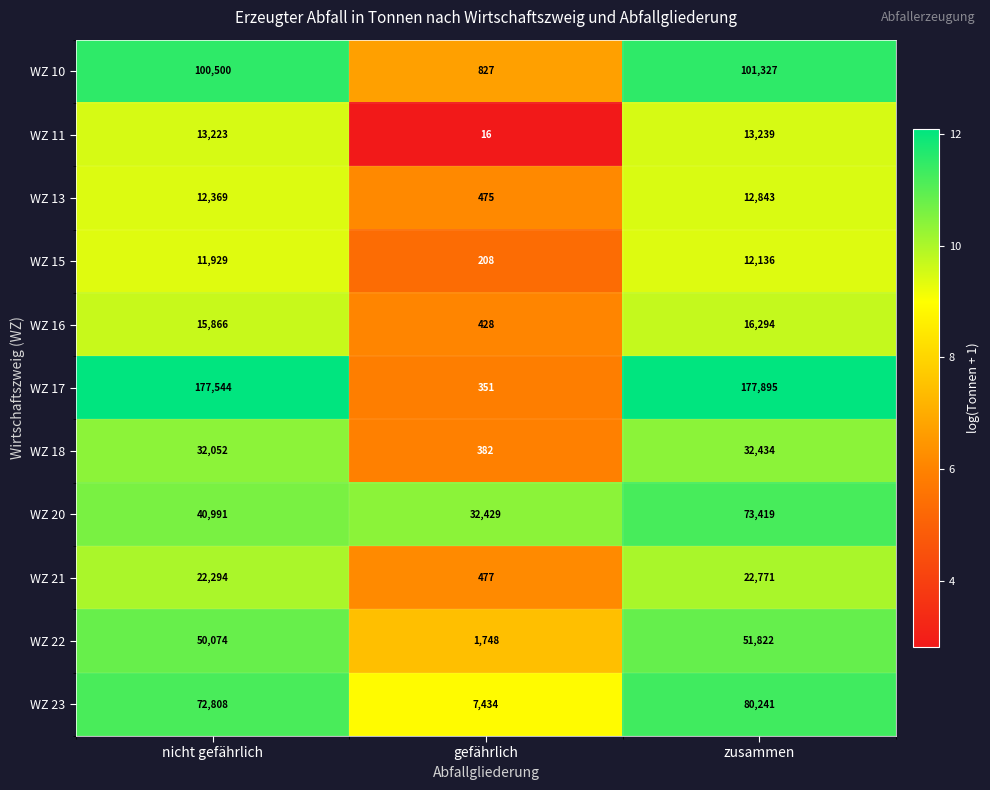

Which series has the largest total across all categories?

WZ 17